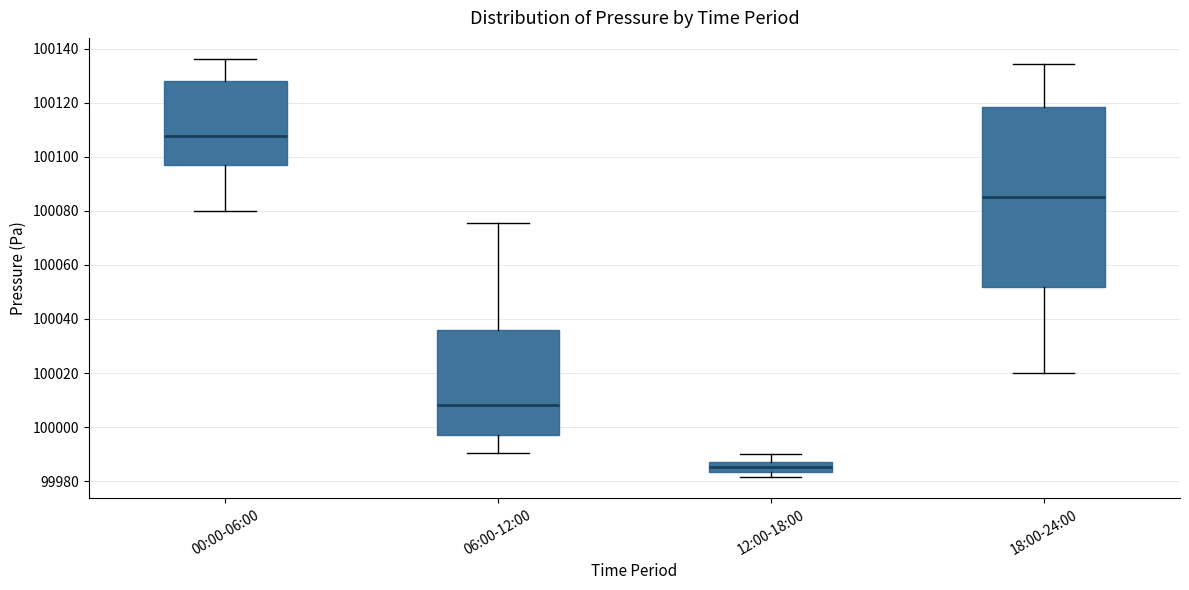

Which box is the tallest, from its lower edge to its upper edge?

18:00-24:00